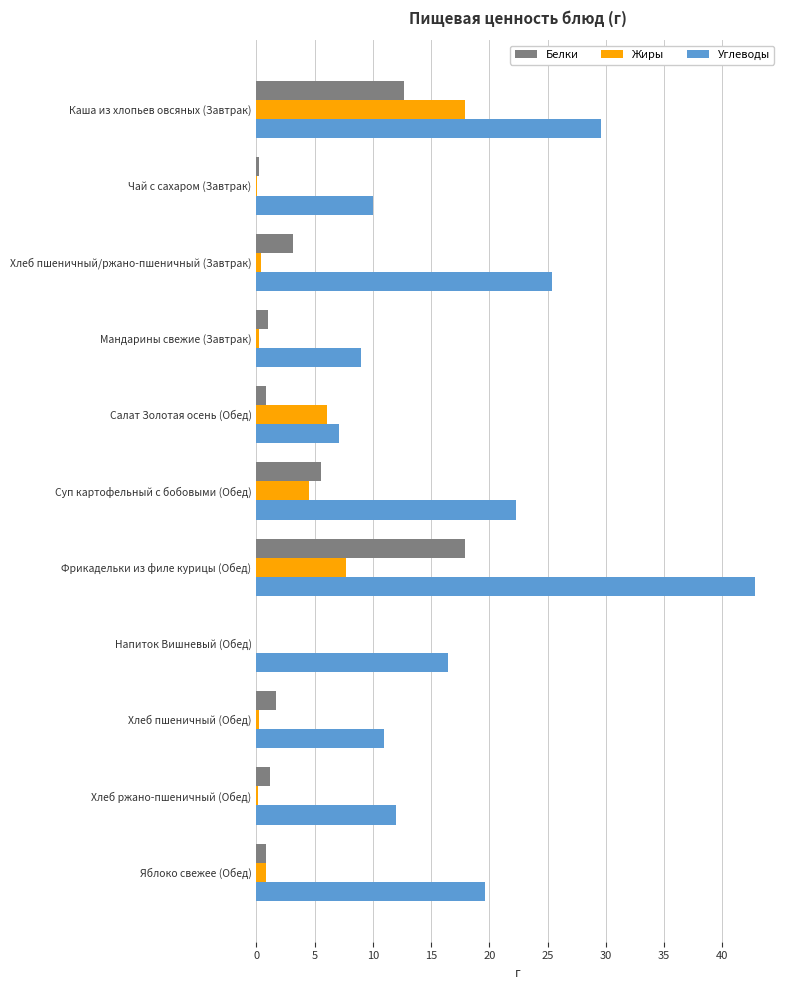

What is the sum of all Жиры values?

38.1